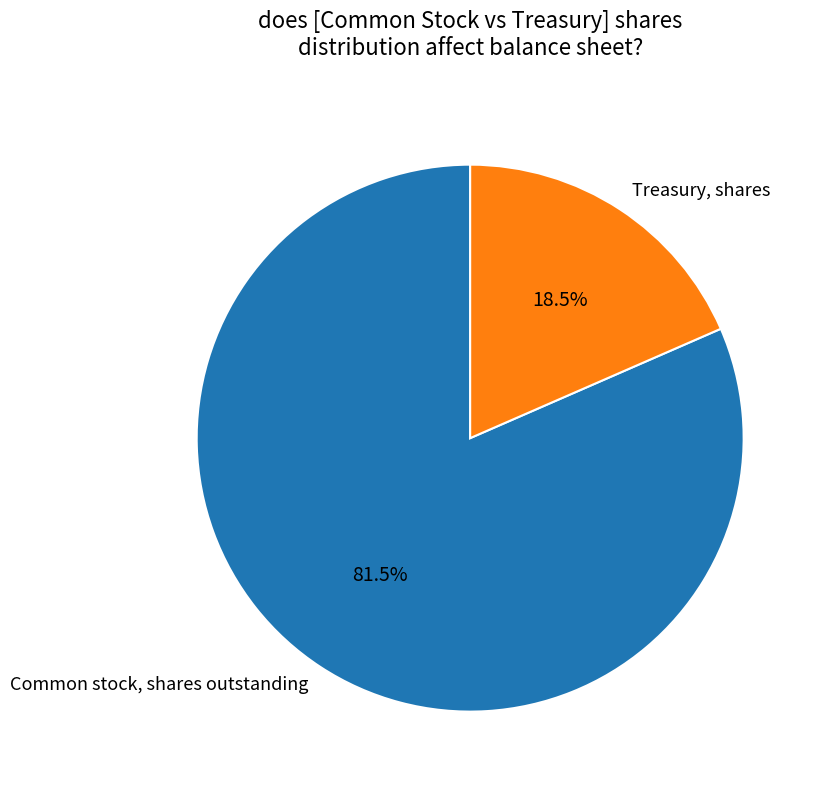

Approximately how many times larger is the value at Common stock, shares outstanding compared to Treasury, shares?

4.4